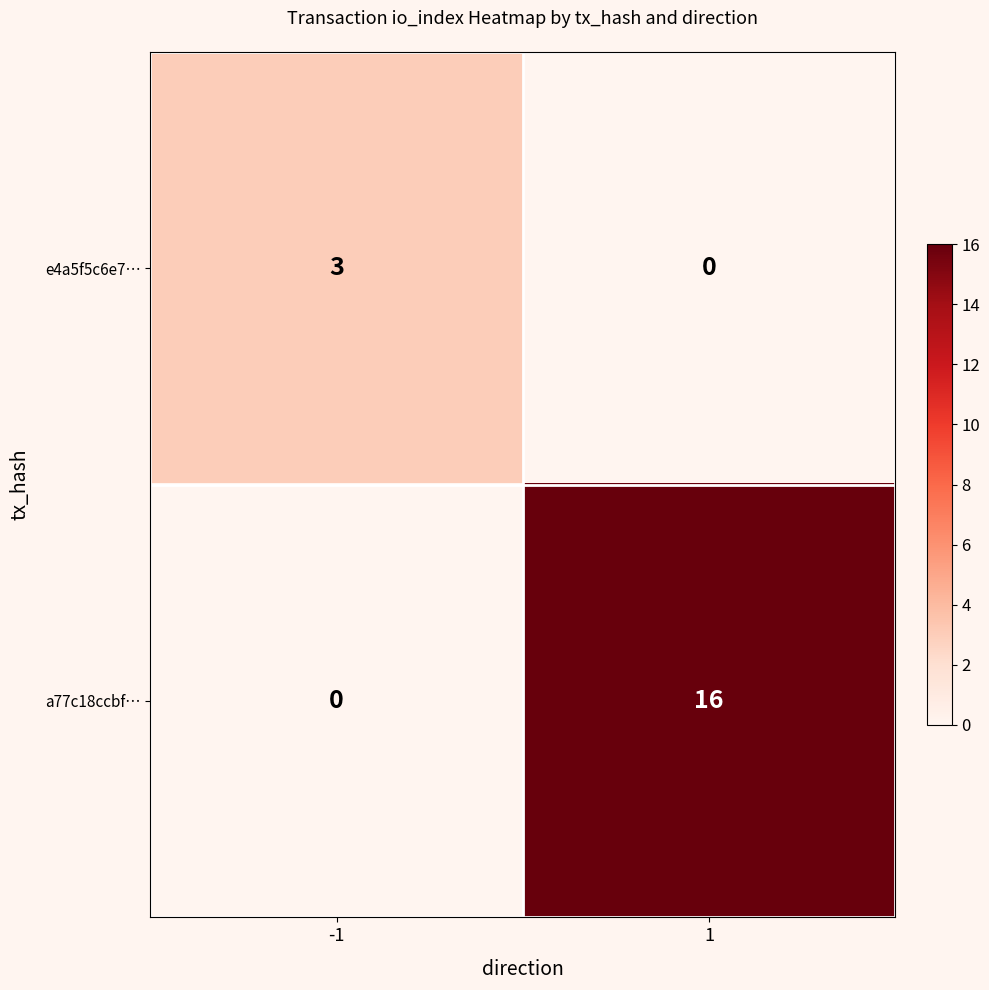

List the labels in order of a77c18ccbf… value, largest first.

1, -1